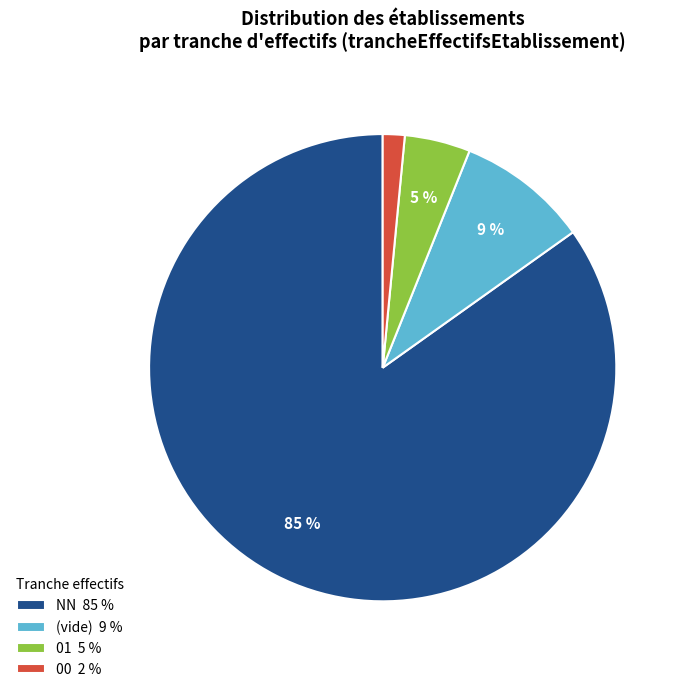

The 00 2 % slice represents 10% of the pie. True or false?

False